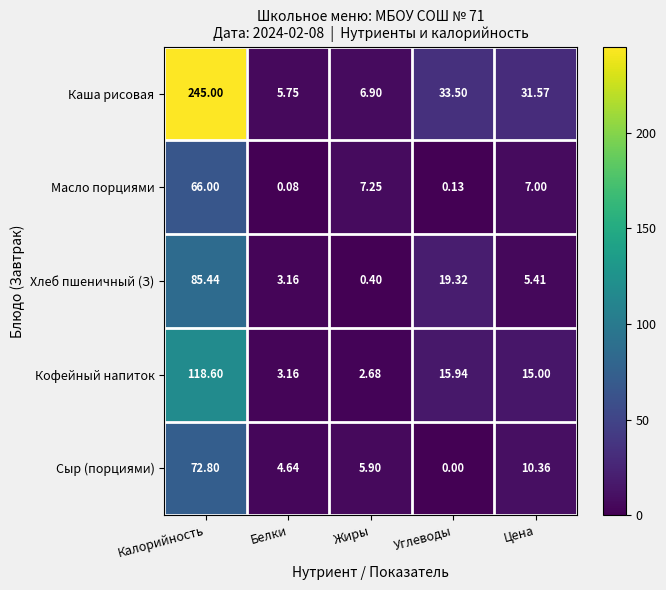

At which category is the sum across all series the highest?

Калорийность